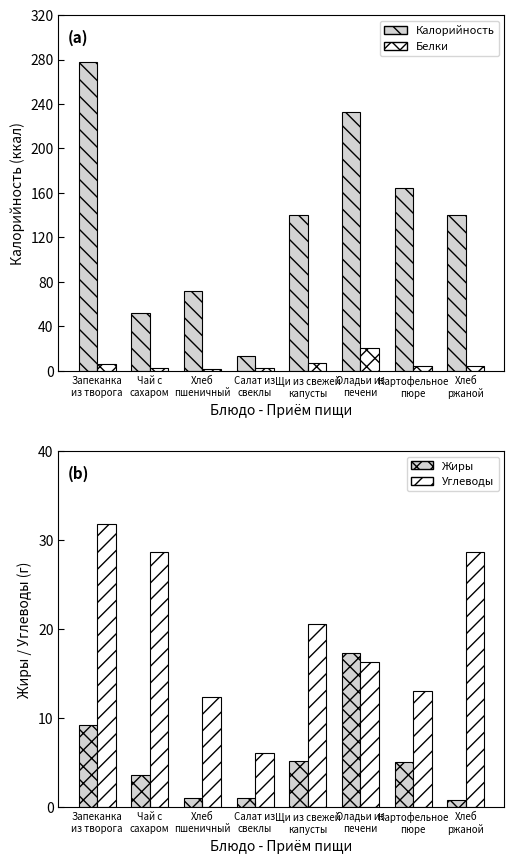

What is the label of the 2nd bar from the left?

Чай с
сахаром